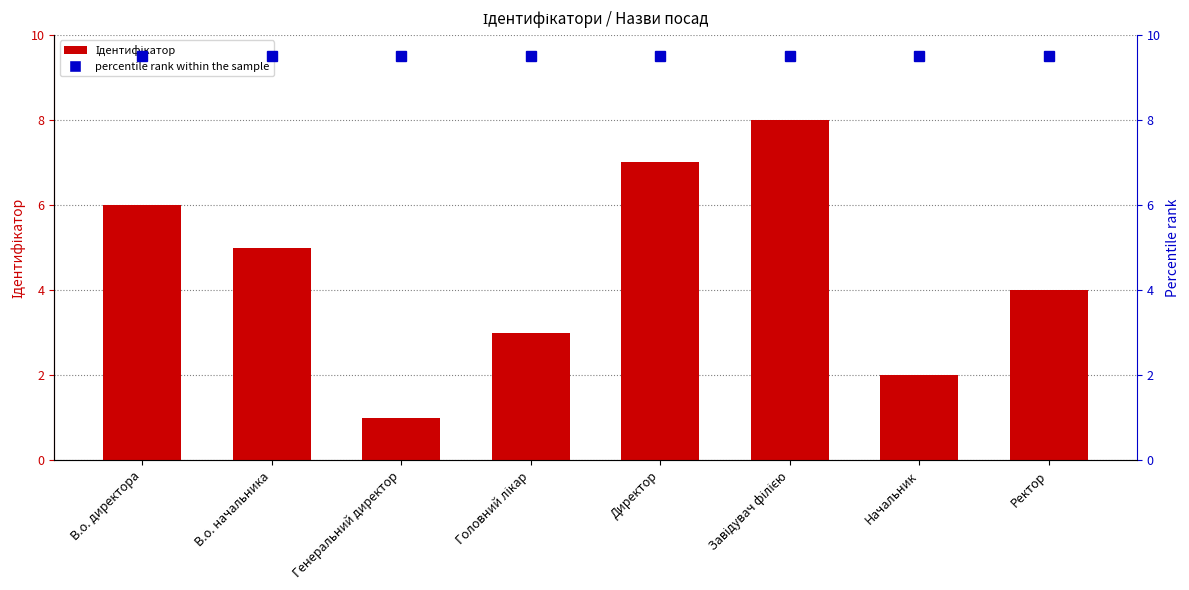

Rank the categories by value from highest to lowest.

Завідувач філією, Директор, В.о. директора, В.о. начальника, Ректор, Головний лікар, Начальник, Генеральний директор